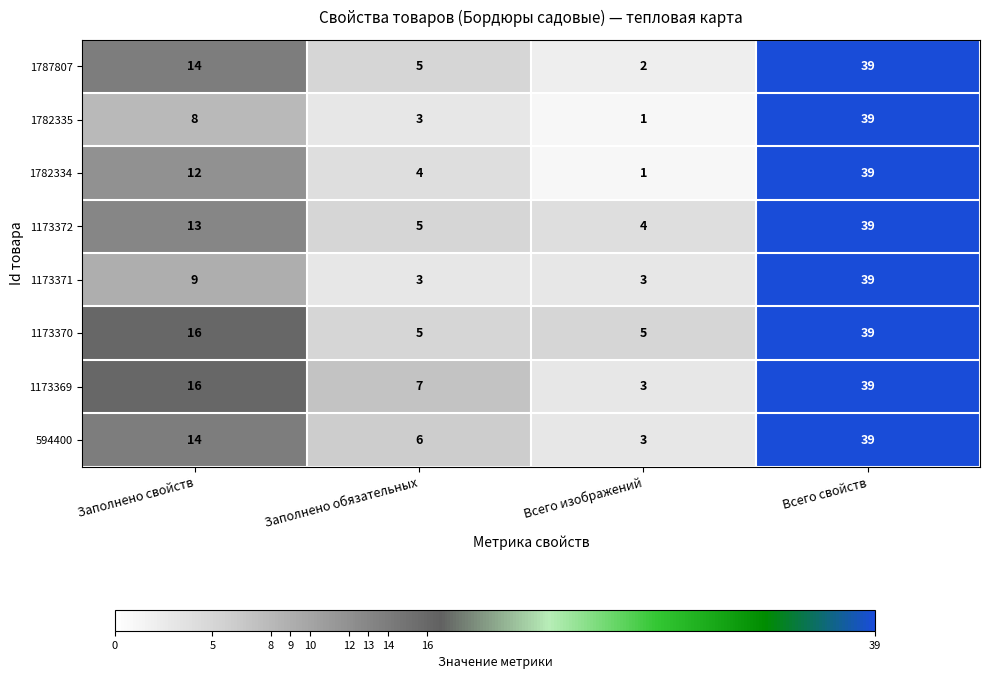

What is the difference between the 1173371 values at Заполнено свойств and Всего изображений?

6